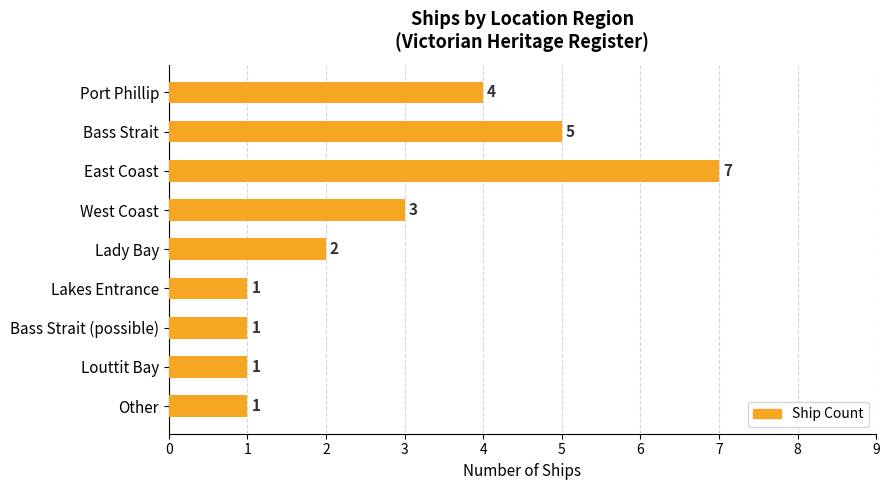

Count the values in the range 1 to 4.

7